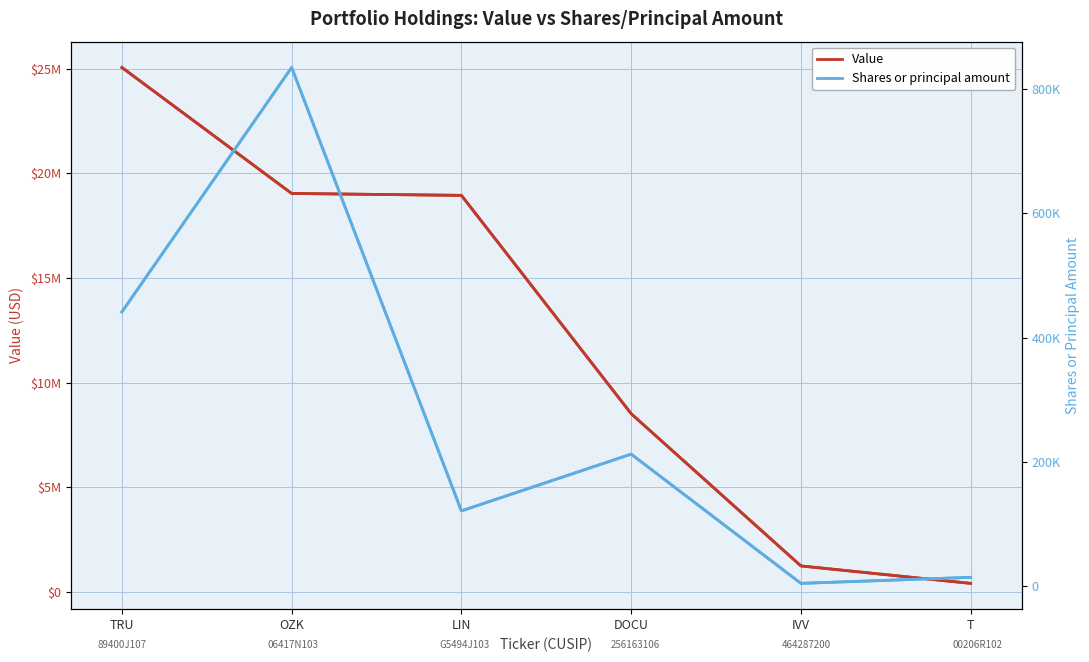

Which series has the widest spread of values?

Value